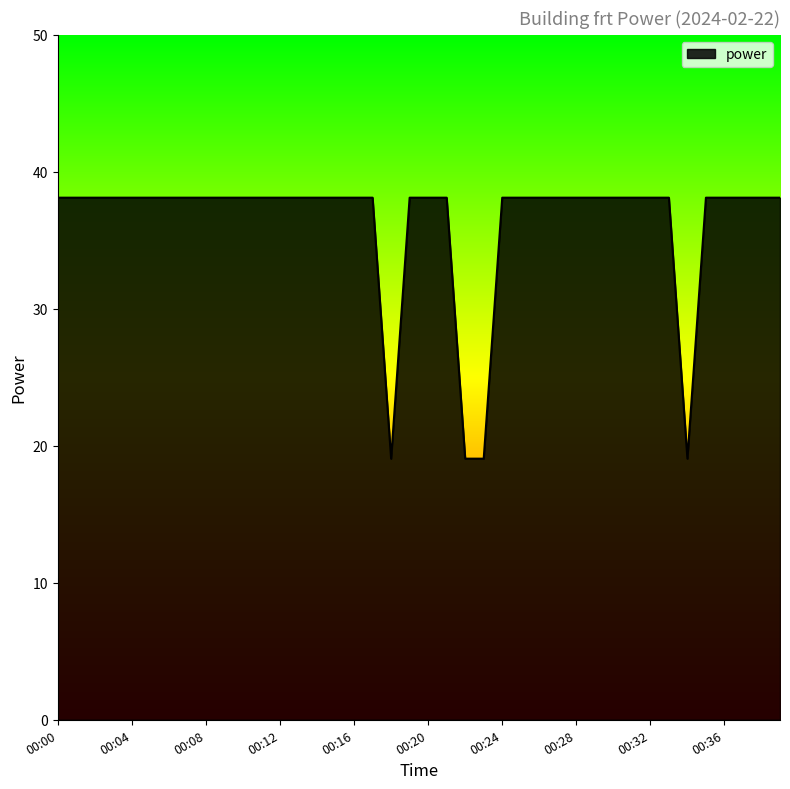

What is the sum of all values?

1448.2